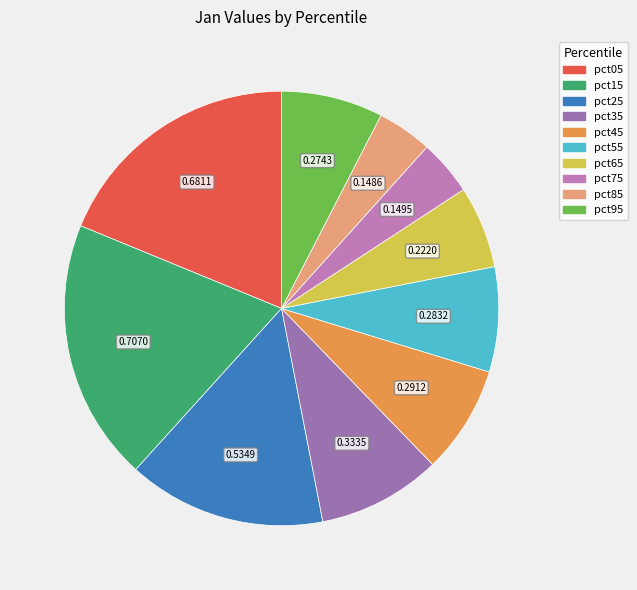

To the nearest percent, what is the difference between the largest and smallest slice percentages?

15%